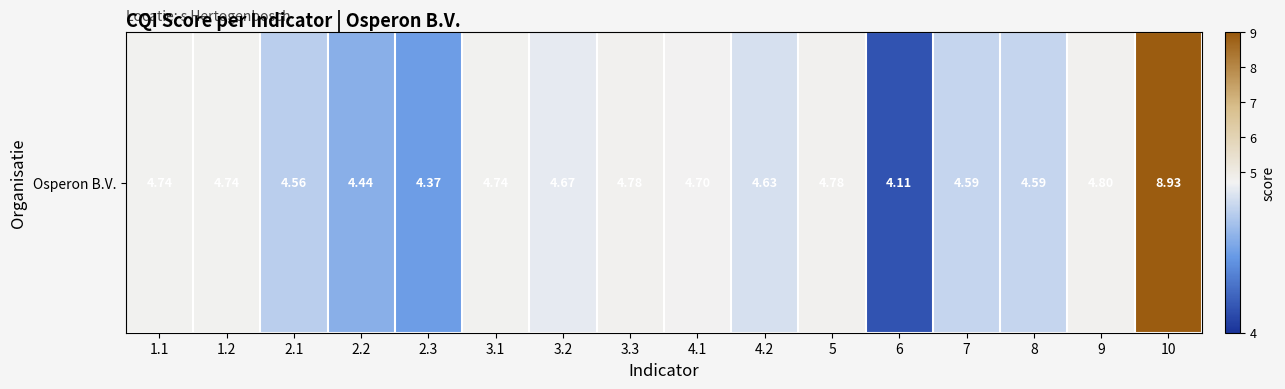

The chart shows a value of 12.7 at 10. True or false?

False